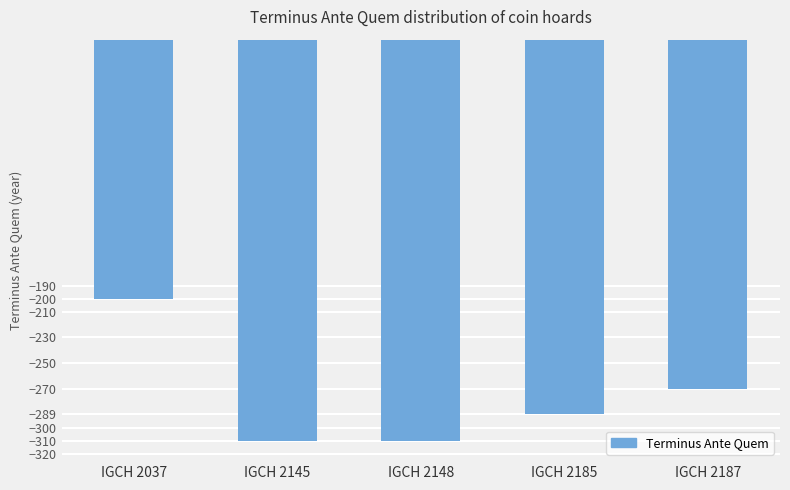

What is the sum of all values?

-1379